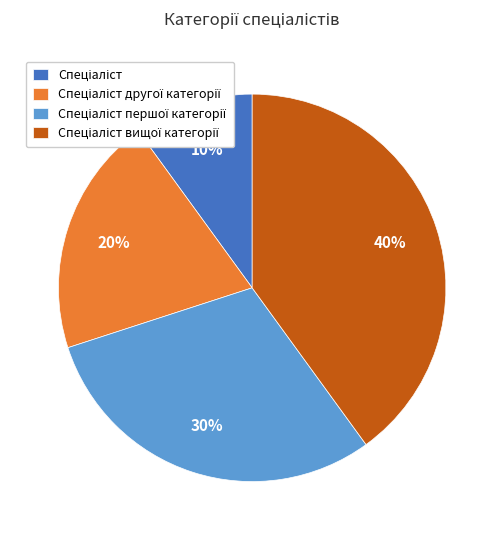

To the nearest percent, what is the difference between the largest and smallest slice percentages?

30%